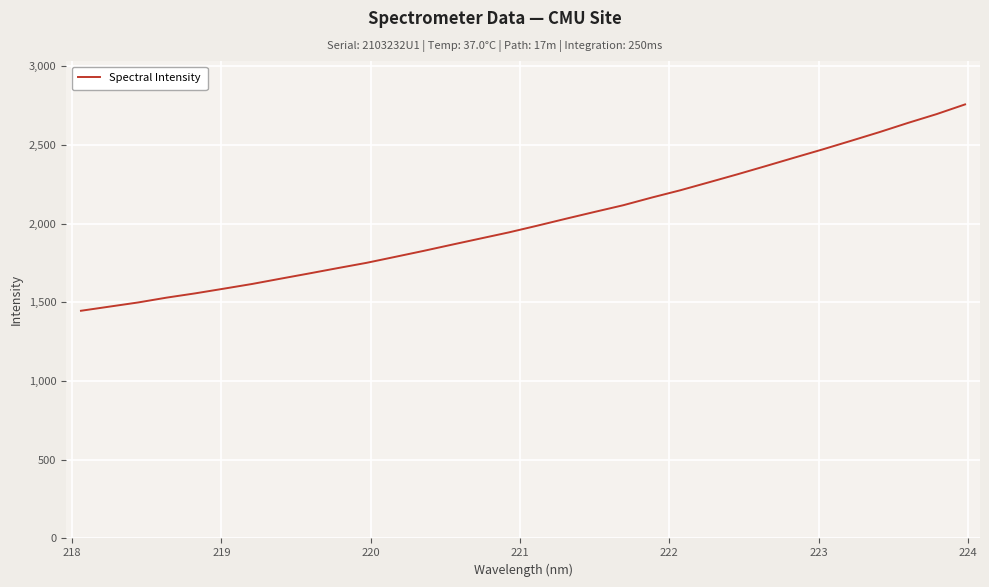

What is the minimum value shown in the chart?

1446.3